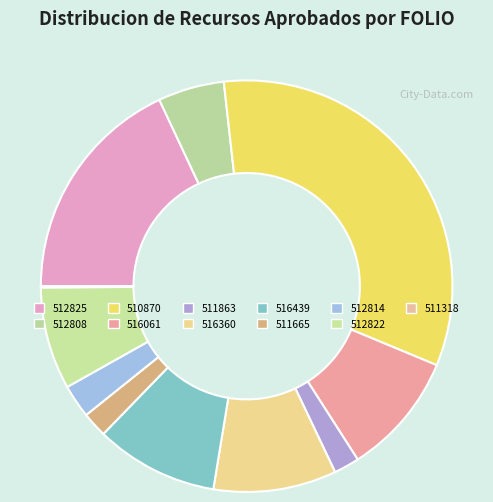

How many segments does this pie chart have?

11